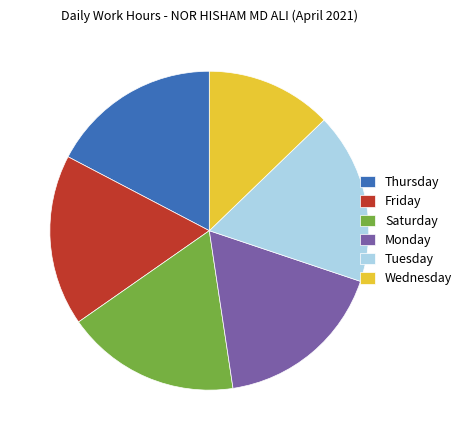

What is the smallest slice in the pie chart?

Wednesday